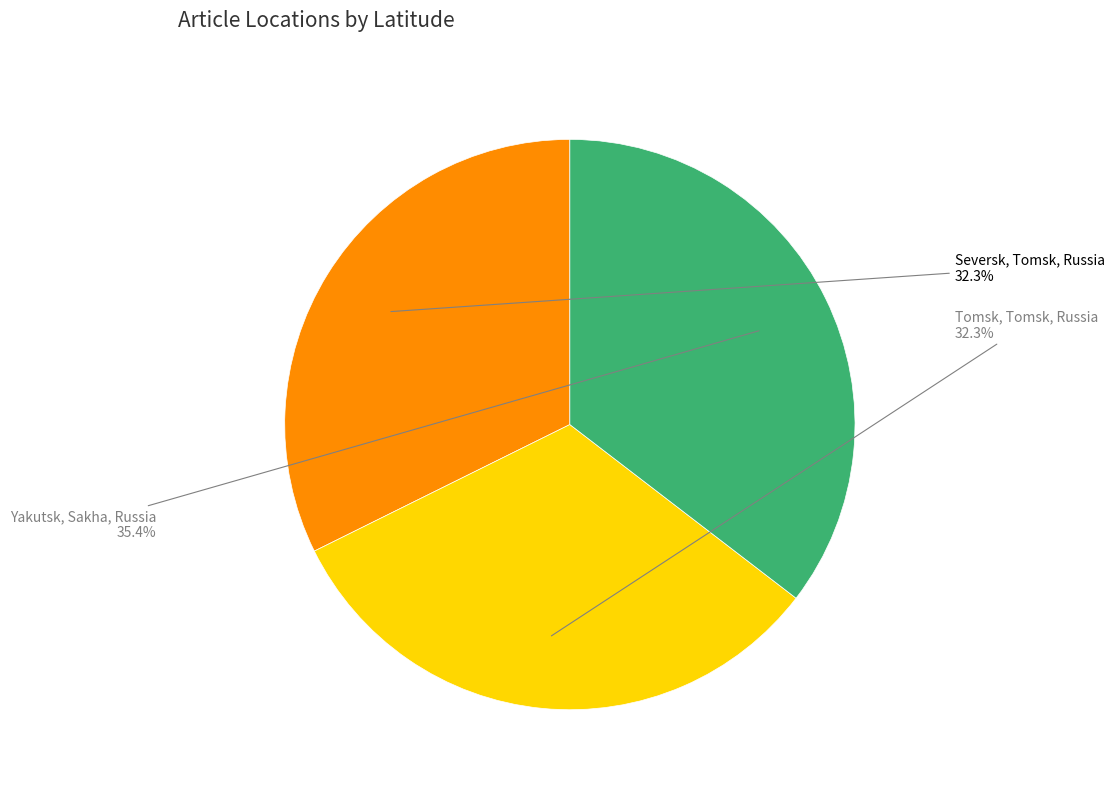

Between Yakutsk, Sakha, Russia and Tomsk, Tomsk, Russia, which is larger?

Yakutsk, Sakha, Russia